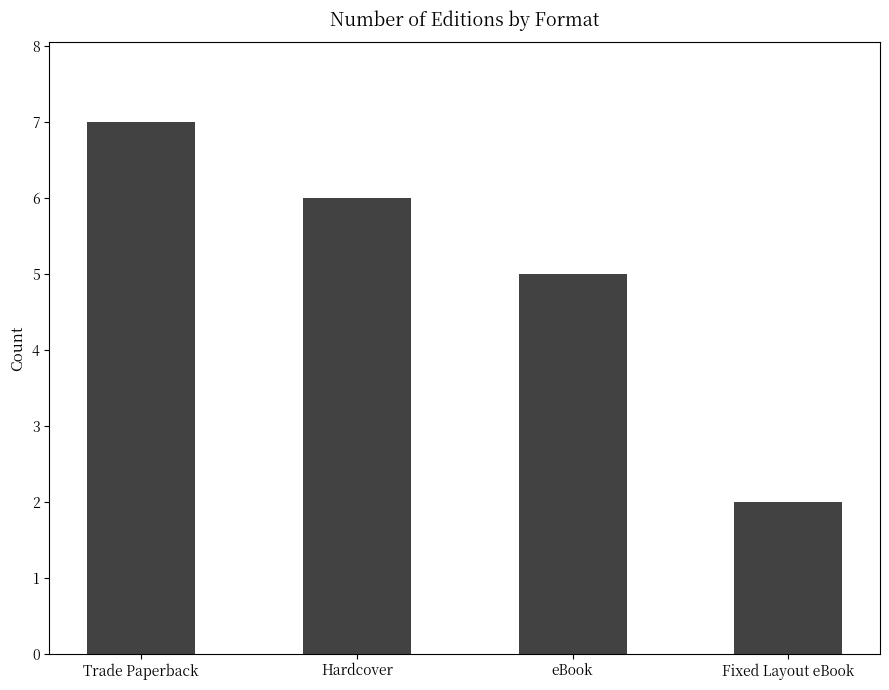

Is it true that the value at Hardcover is 6?

True